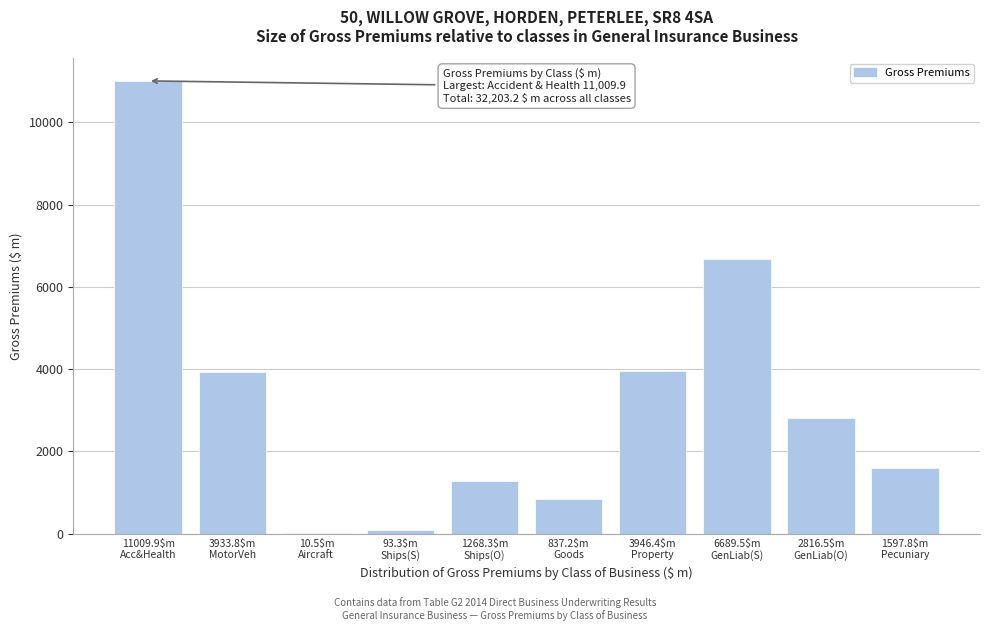

What is the greatest value displayed?

11009.9